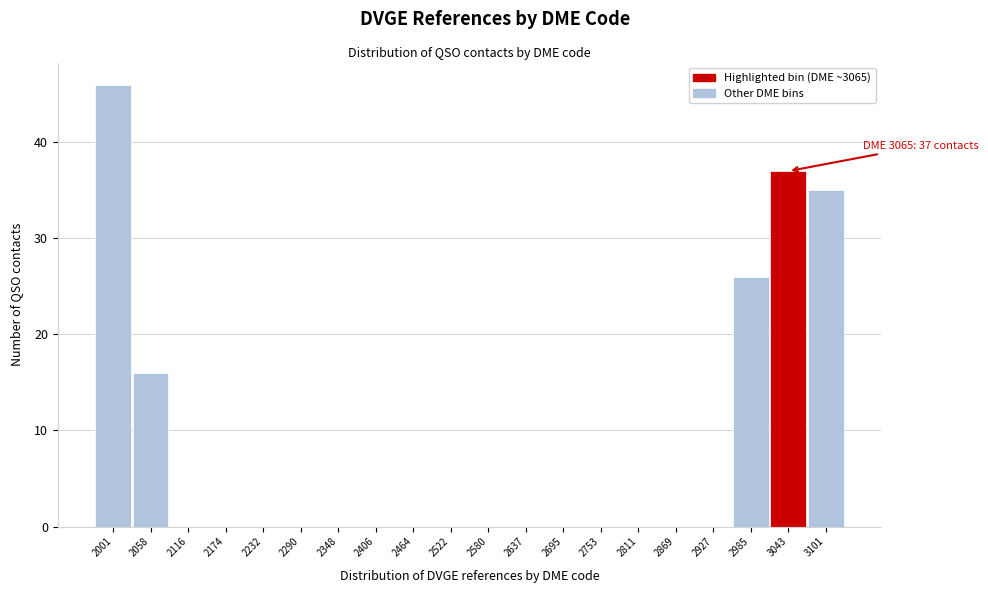

Reading right to left, list all the values displayed in this chart.

3101=35	3043=37	2985=26	2927=0	2869=0	2811=0	2753=0	2695=0	2637=0	2580=0	2522=0	2464=0	2406=0	2348=0	2290=0	2232=0	2174=0	2116=0	2058=16	2001=46